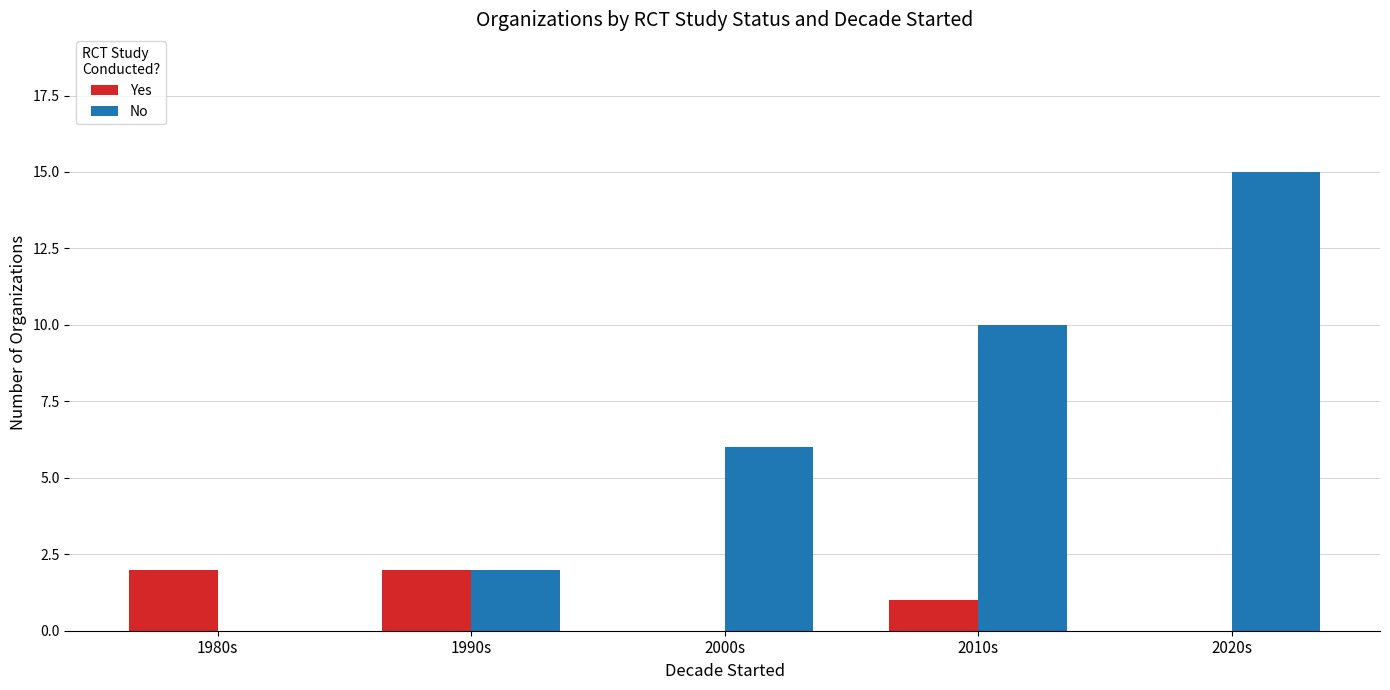

Where is No nearest to the value 7?

2000s